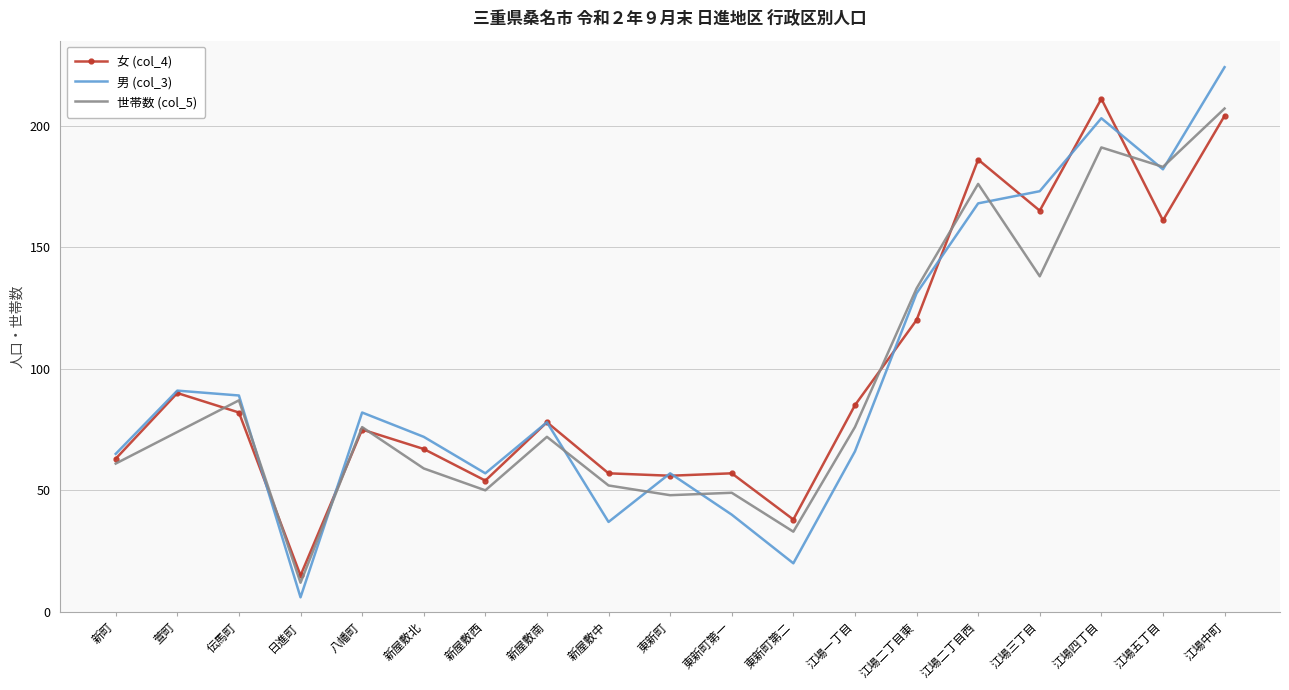

What is the total value across all series at 江場二丁目東?

384